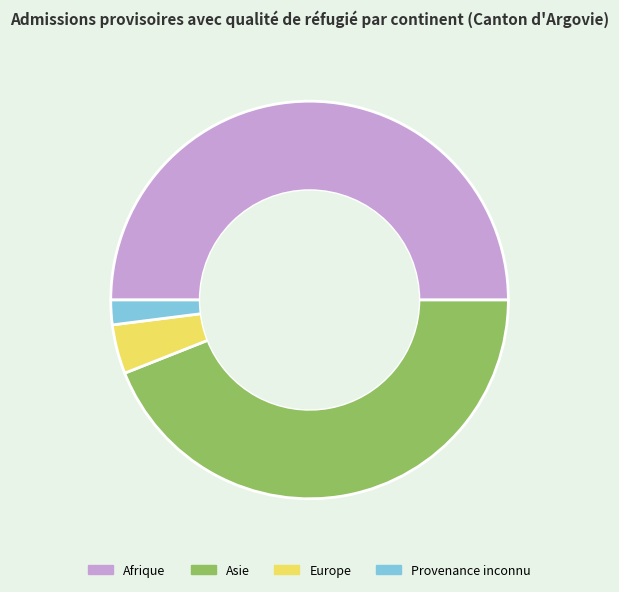

Between Provenance inconnu and Afrique, which is larger?

Afrique